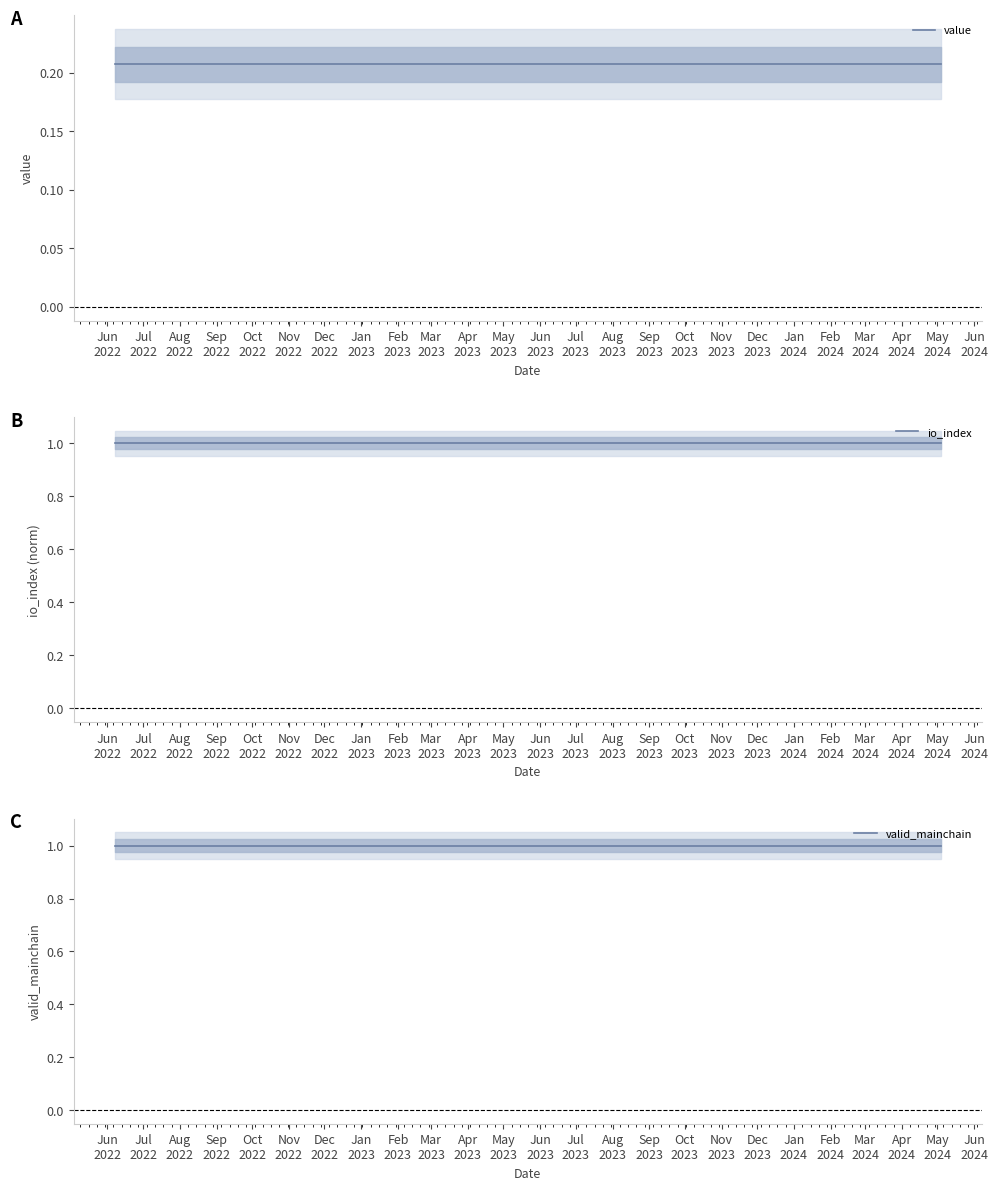

At which category is the sum across all series the highest?

Jun
2022